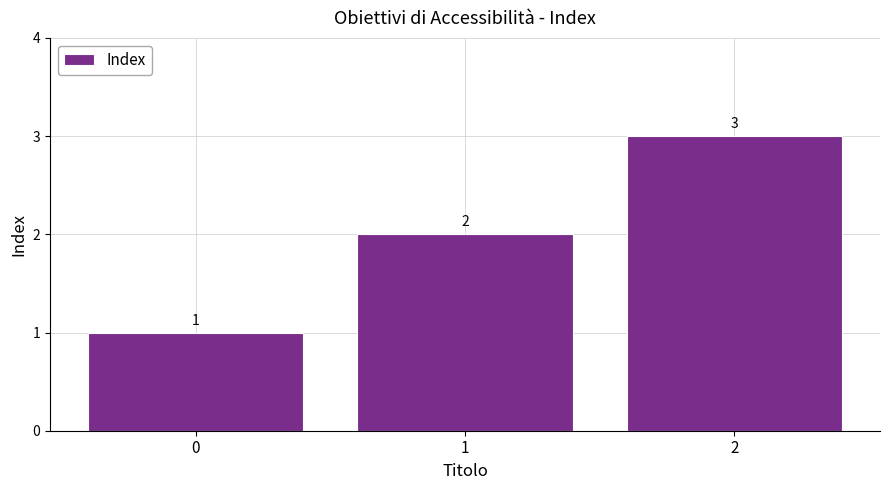

What is the sum of the values at 2 and 1?

5